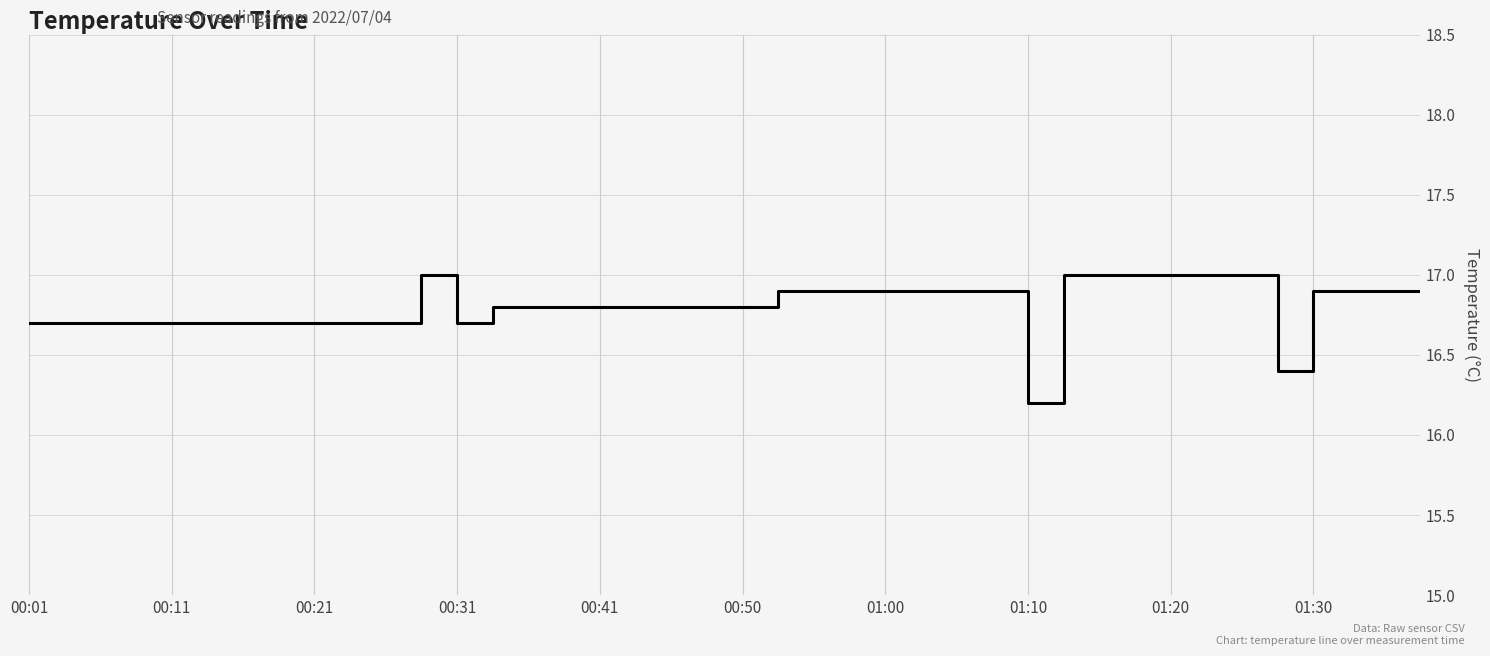

What is the minimum value shown in the chart?

16.2